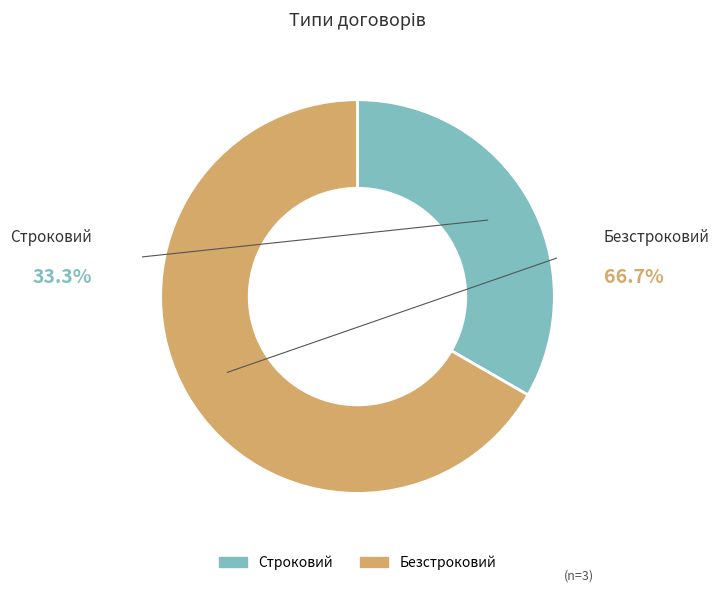

To the nearest percent, what is the combined percentage of Строковий and Безстроковий?

100%